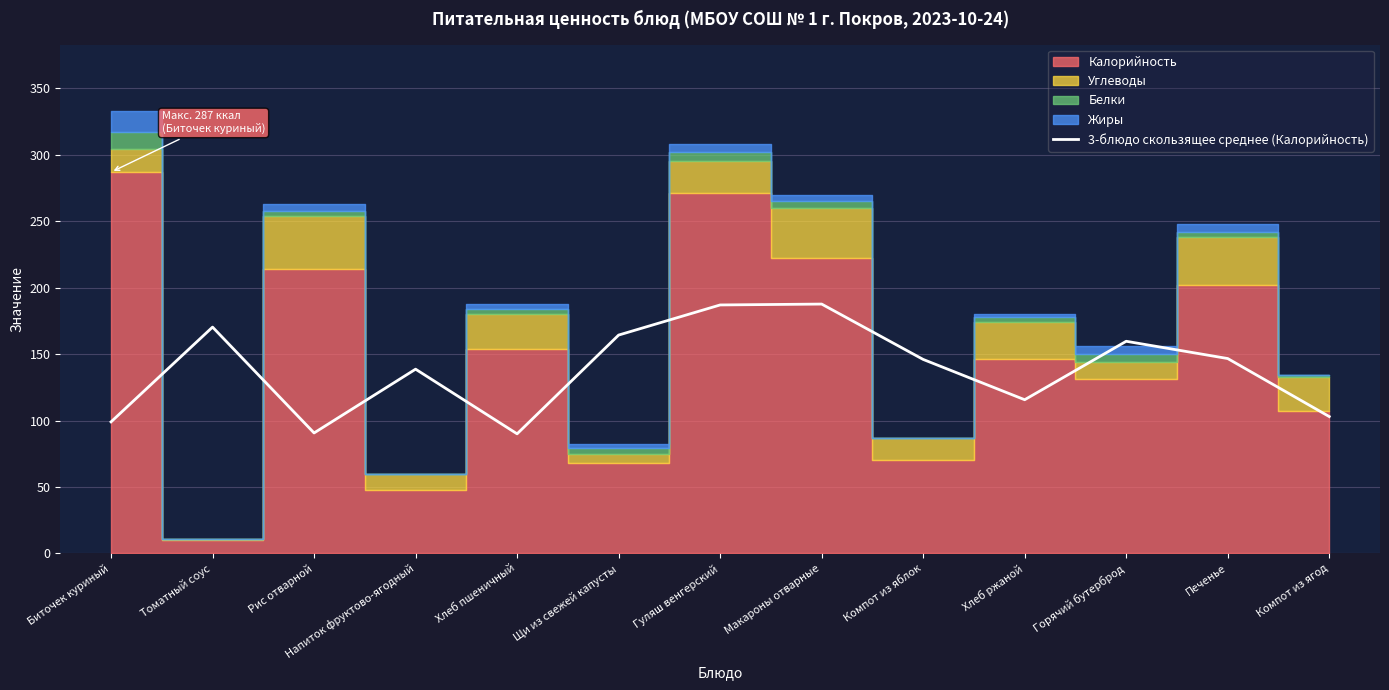

What is the maximum value for 3-блюдо скользящее среднее (Калорийность)?

187.7